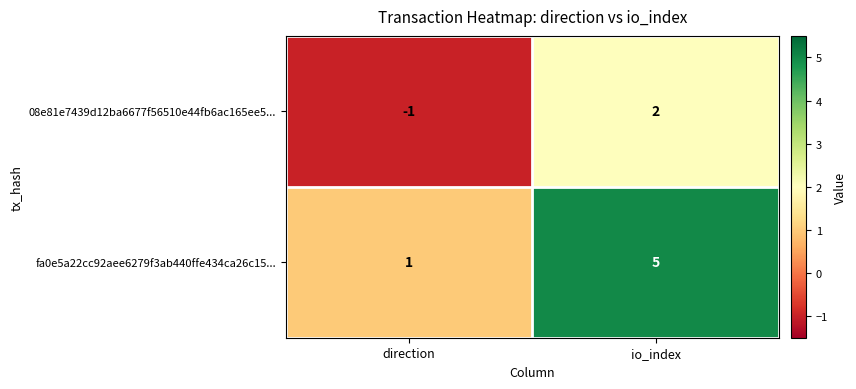

The value of 08e81e7439d12ba6677f56510e44fb6ac165ee5... at direction is -1. True or false?

True